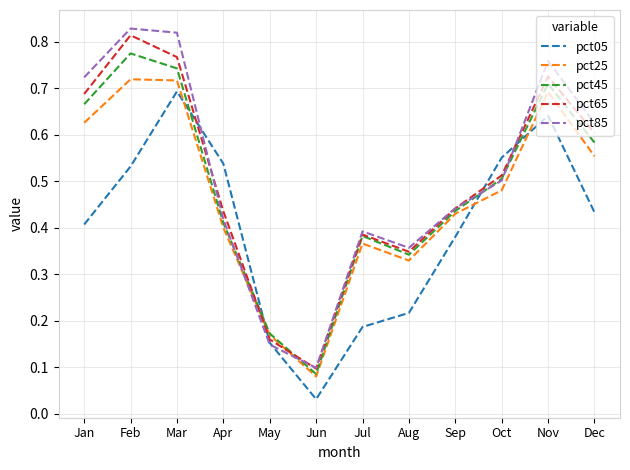

Between which two adjacent categories do pct05 and pct25 first intersect?

Mar and Apr